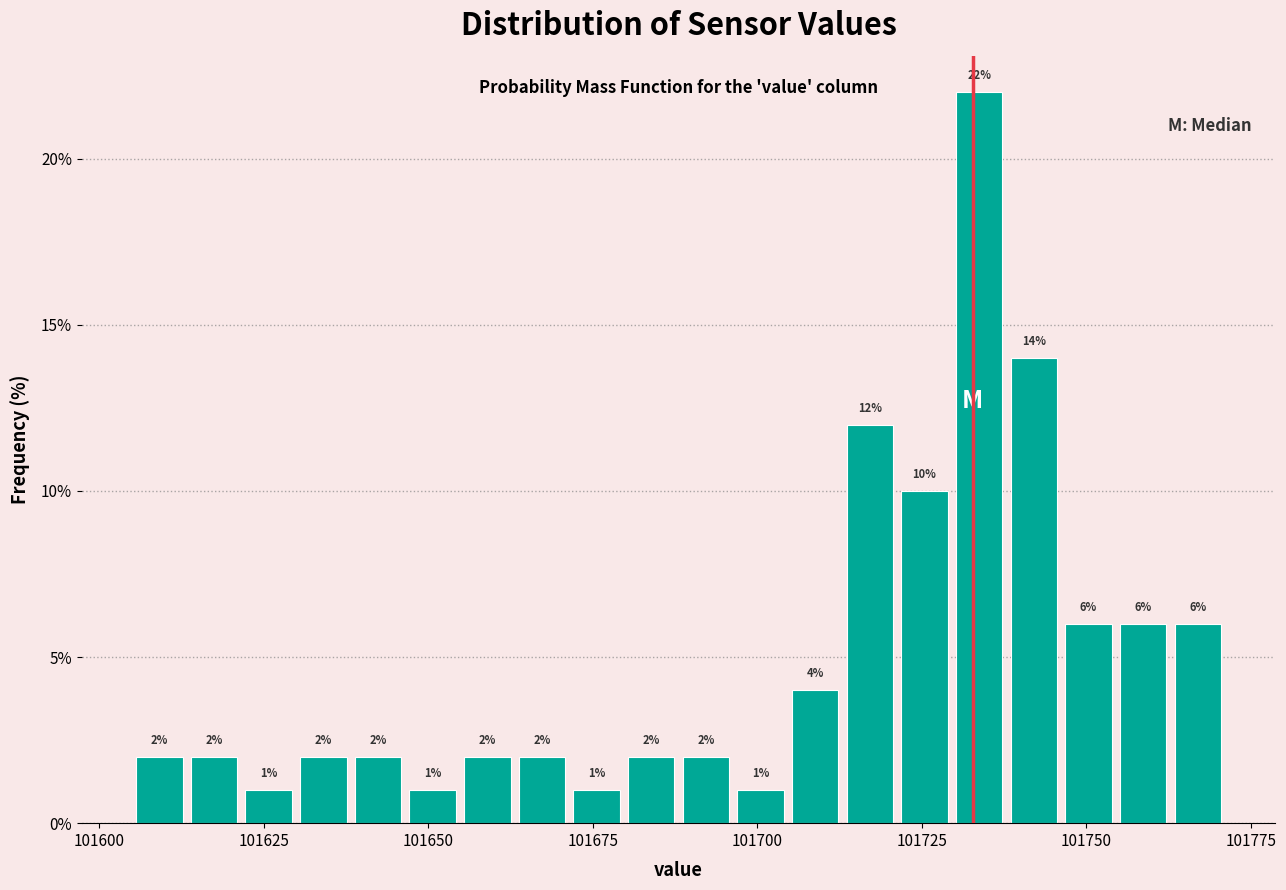

Around what value on the x-axis is the tallest bar? Give the approximate position of its centre, as read against the axis.

101735